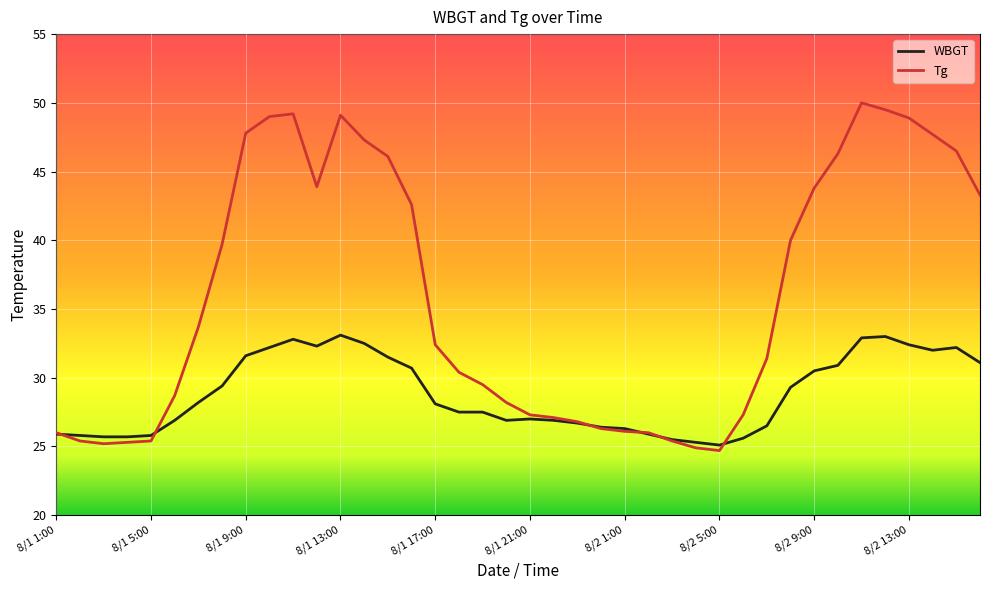

What is the minimum value shown in the chart?

24.7